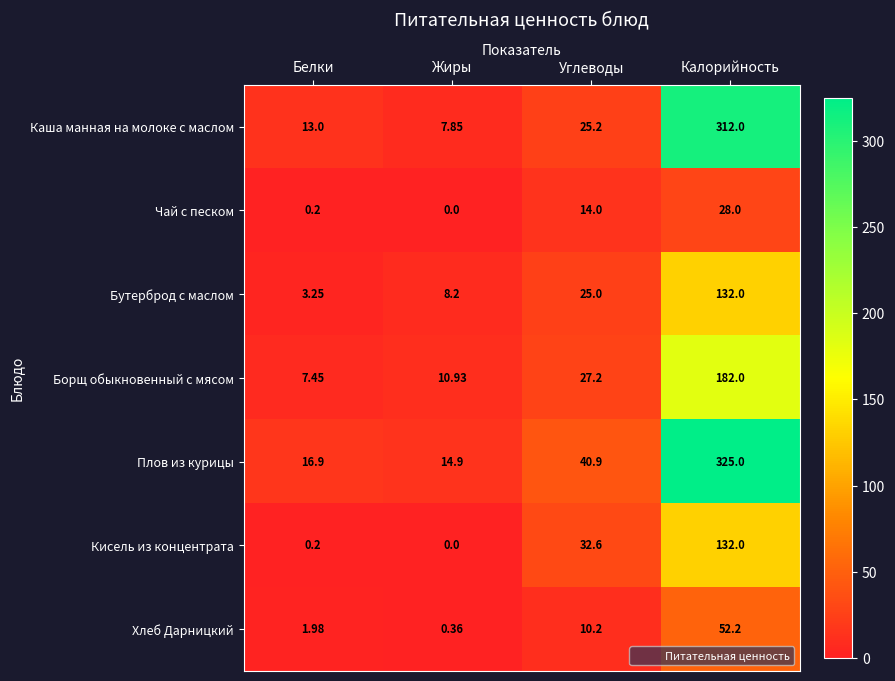

What is the difference between the highest and lowest values at Белки?

16.7